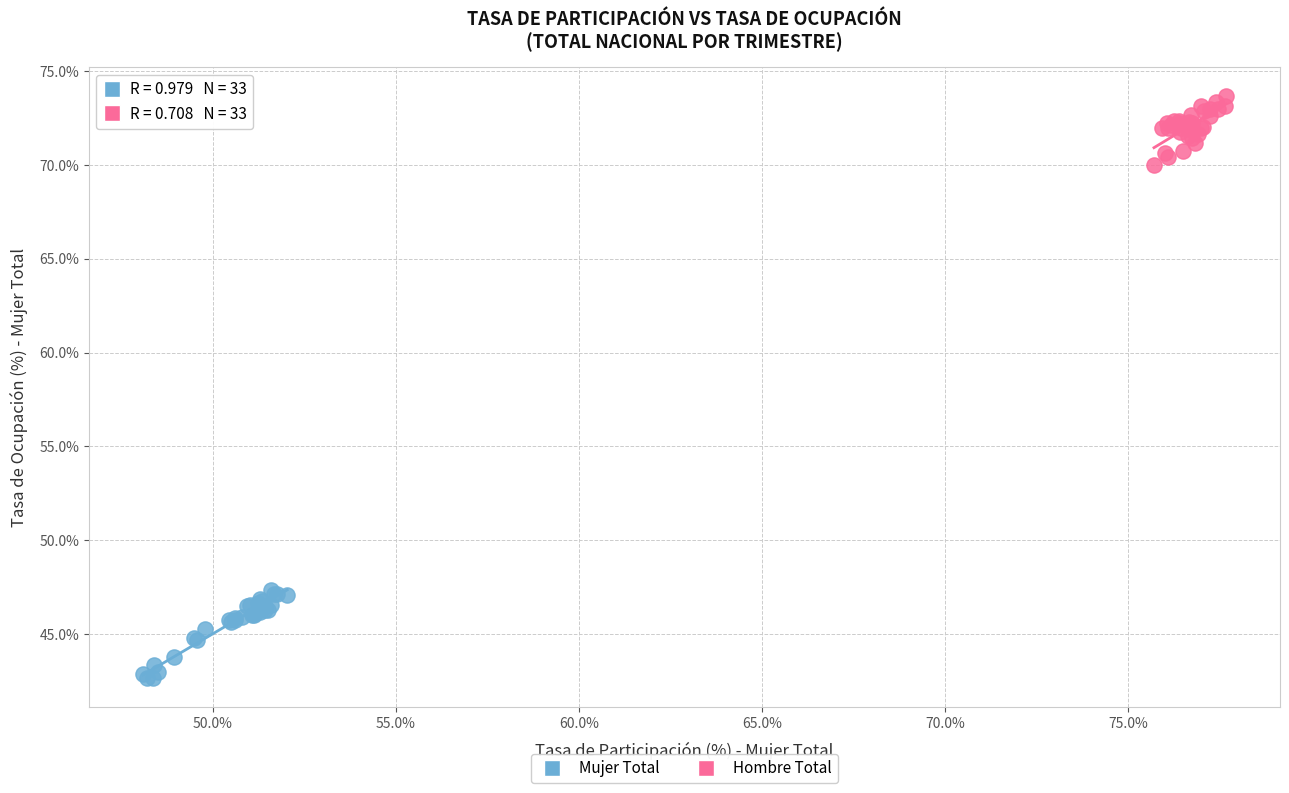

Which series reaches the maximum Y coordinate?

Hombre Total